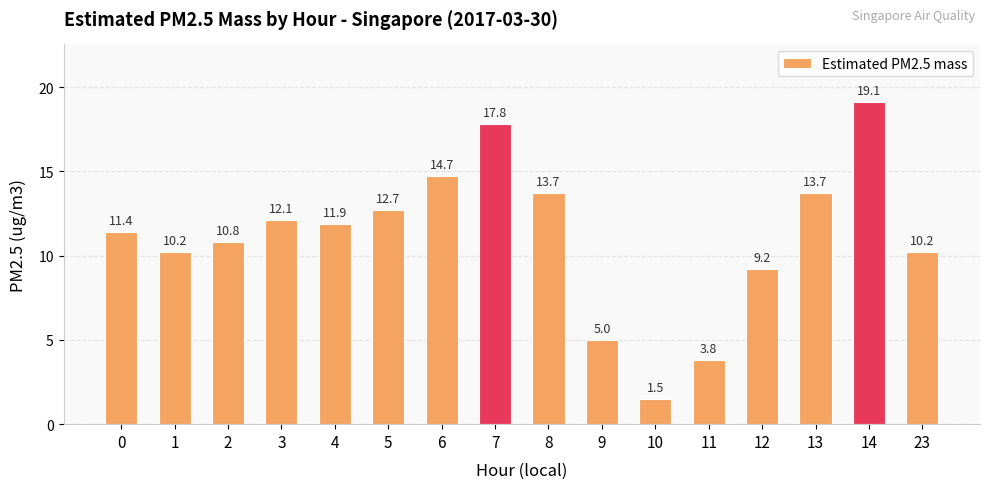

Approximately how many times larger is the value at 9 compared to 4?

0.4